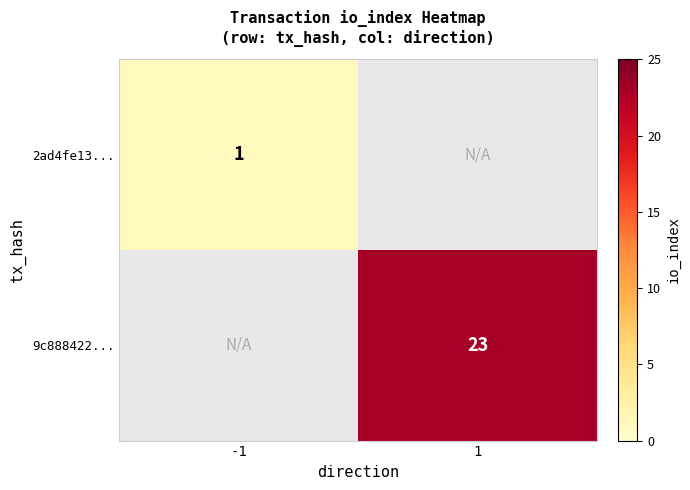

Is the value of 2ad4fe13... at -1 greater than the value of 9c888422... at 1?

No